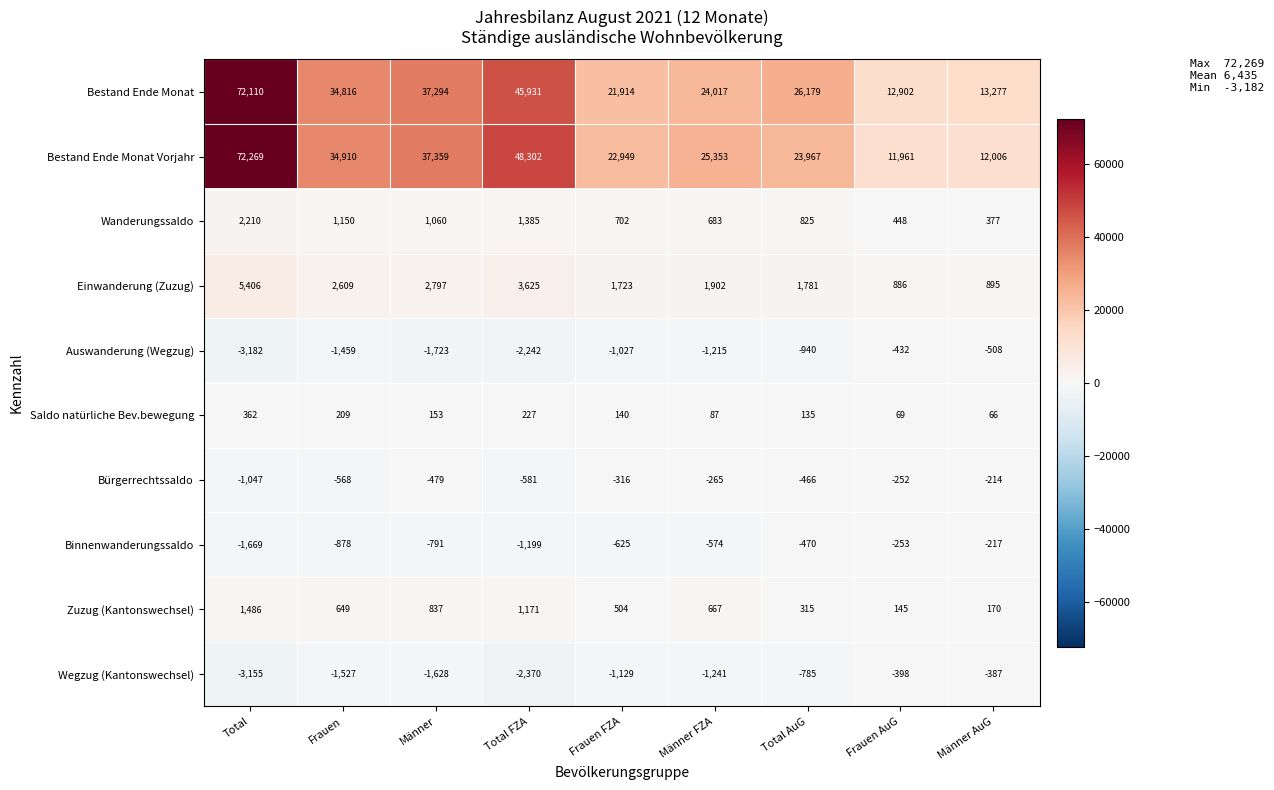

What is the total value across all series at Total AuG?

50541